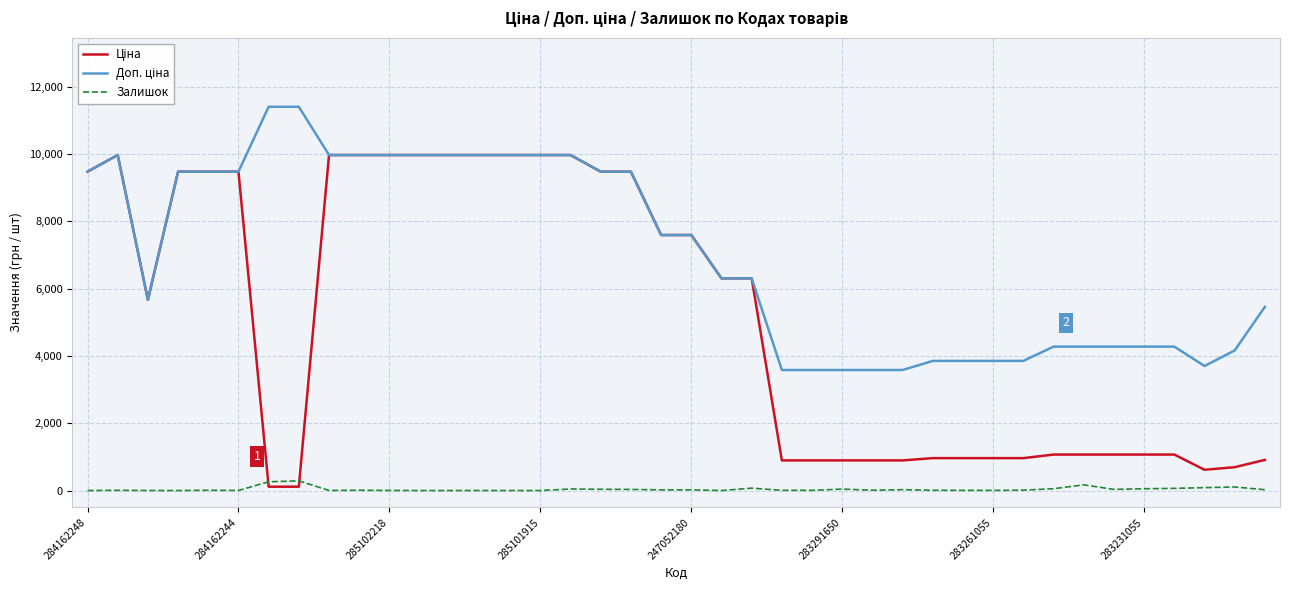

What is the maximum value shown in the chart?

11410.0